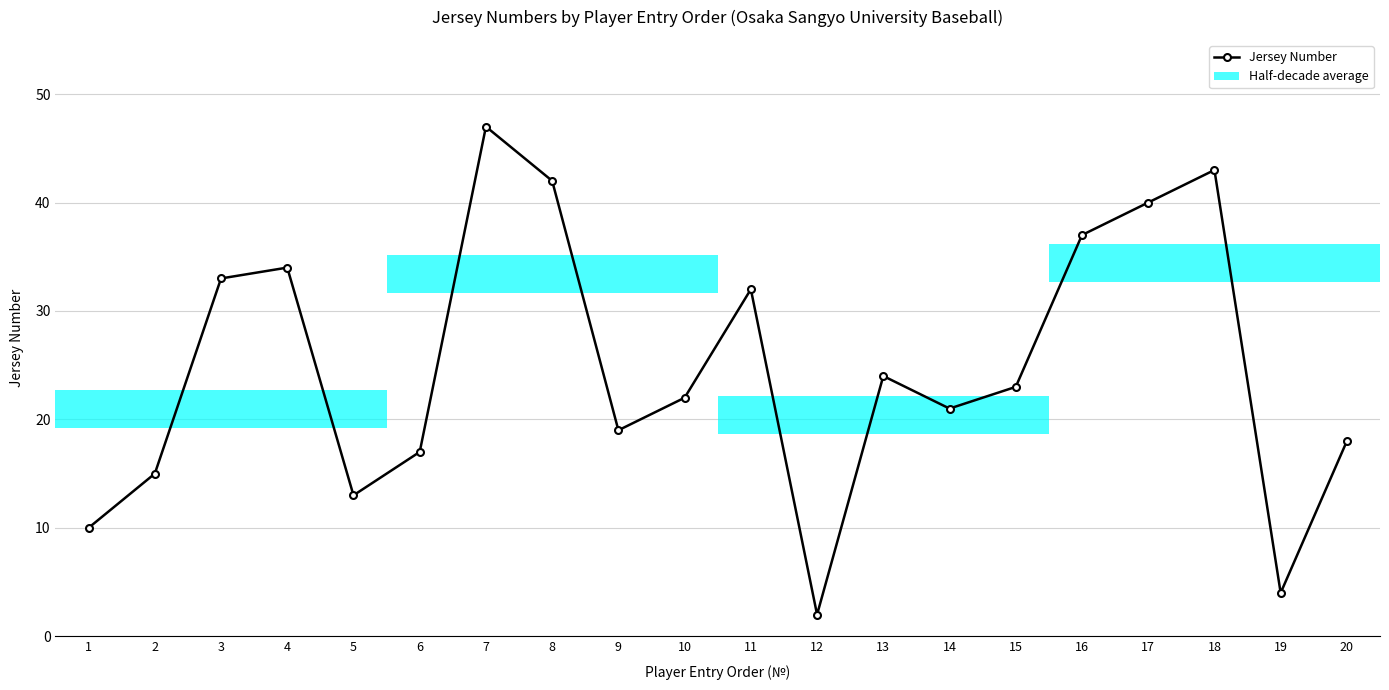

Which label corresponds to the smallest value in the chart?

12